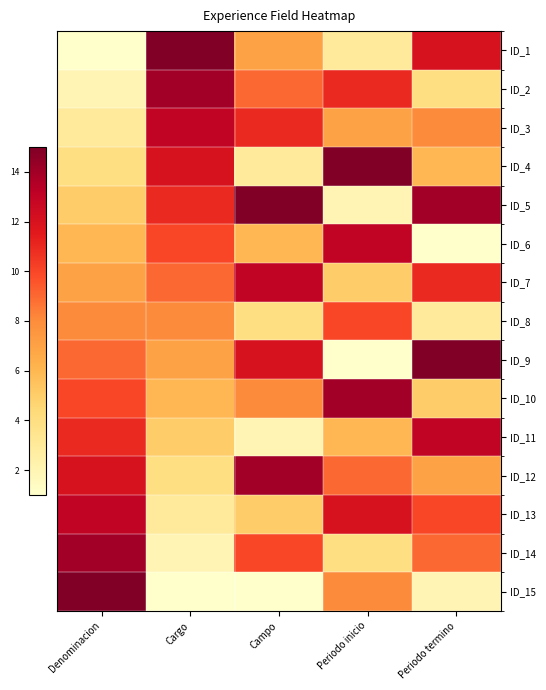

At Campo, list the series in order from largest to smallest.

ID_5, ID_12, ID_7, ID_9, ID_3, ID_14, ID_2, ID_10, ID_1, ID_6, ID_13, ID_8, ID_4, ID_11, ID_15